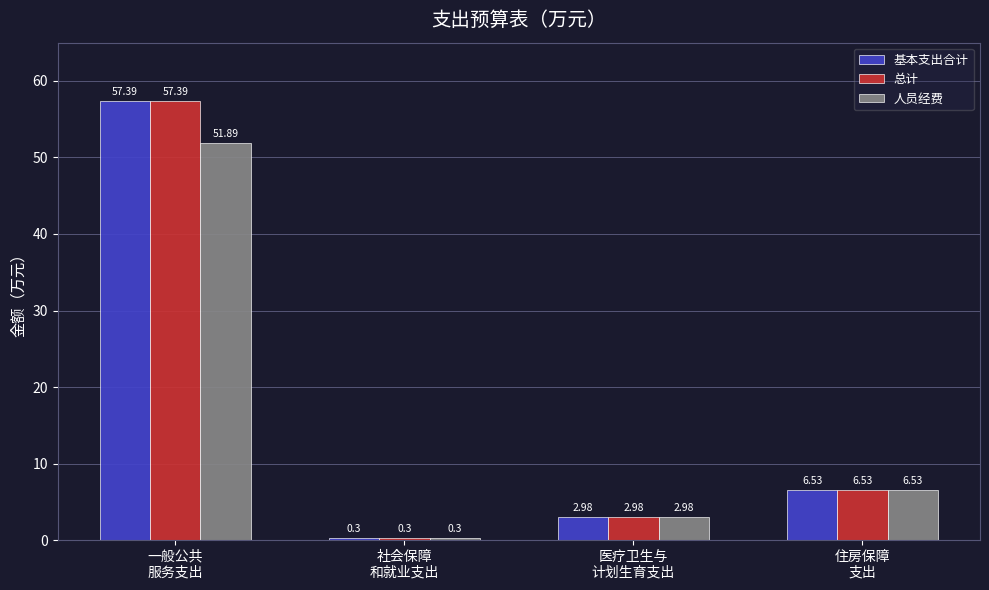

Count the number of categories in the chart.

4